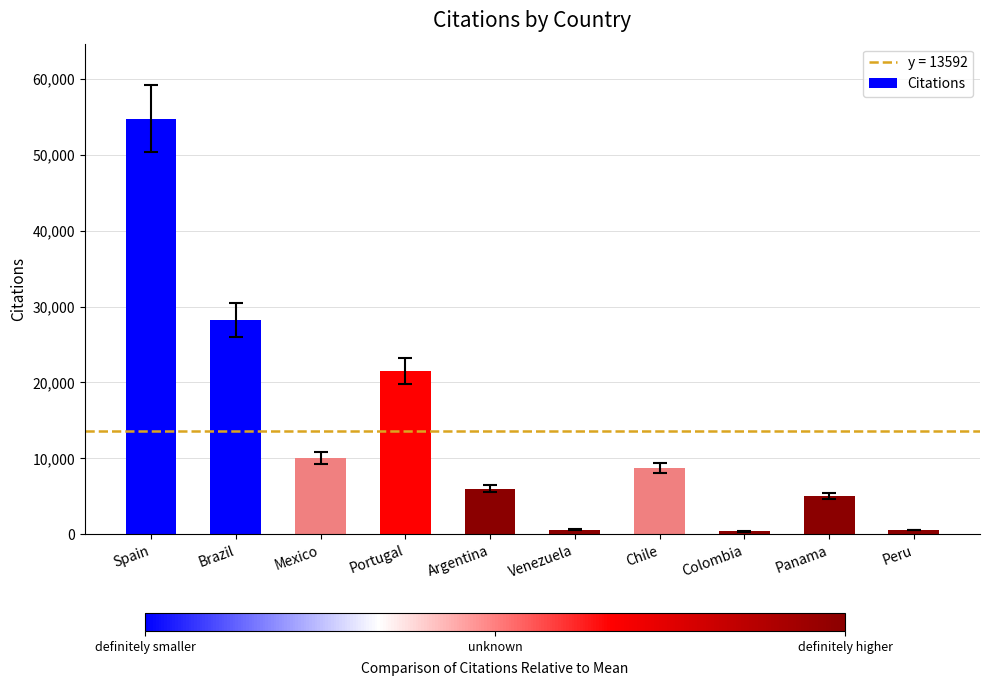

The value at Argentina is 6002. True or false?

True